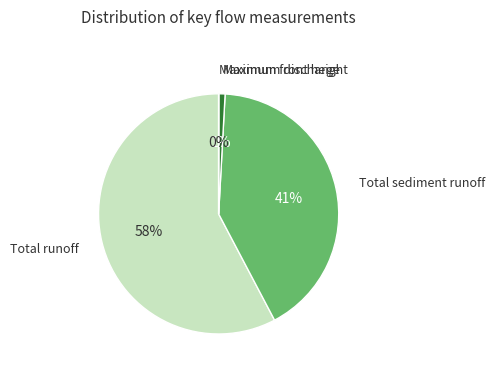

Is there a majority slice in this chart?

Yes